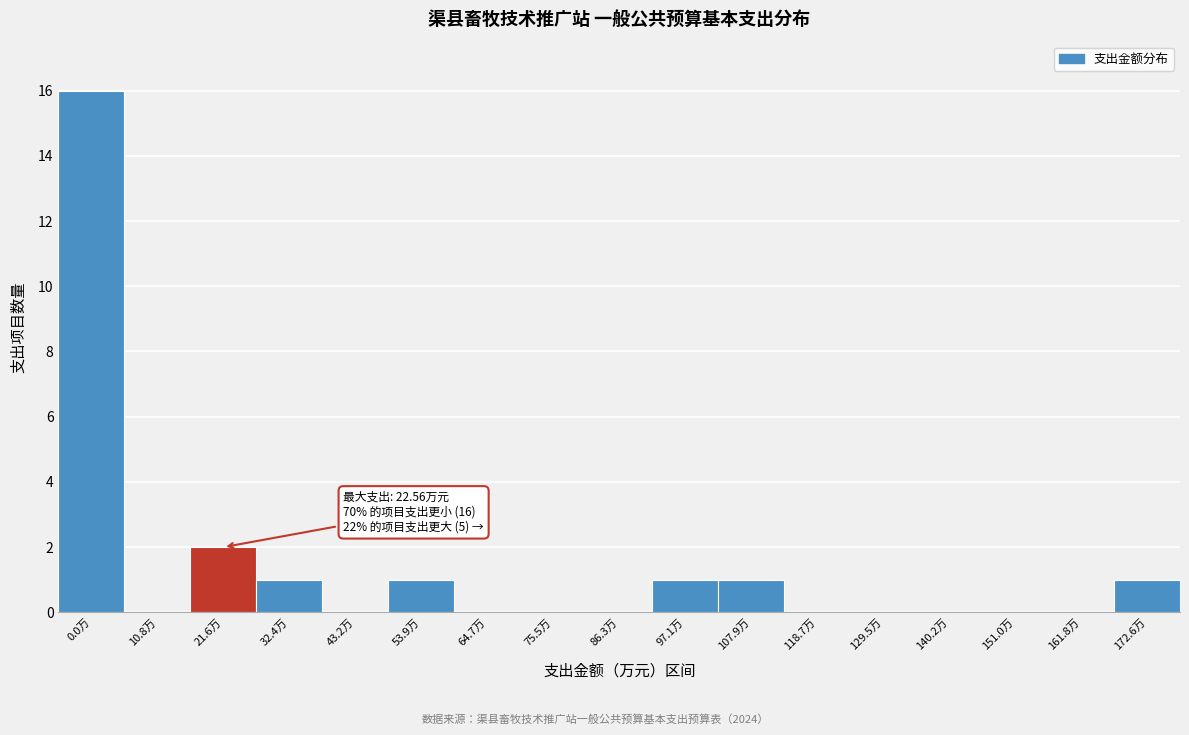

Reading left to right, transcribe all the data shown in this chart.

0.0万=16	10.8万=0	21.6万=2	32.4万=1	43.2万=0	53.9万=1	64.7万=0	75.5万=0	86.3万=0	97.1万=1	107.9万=1	118.7万=0	129.5万=0	140.2万=0	151.0万=0	161.8万=0	172.6万=1